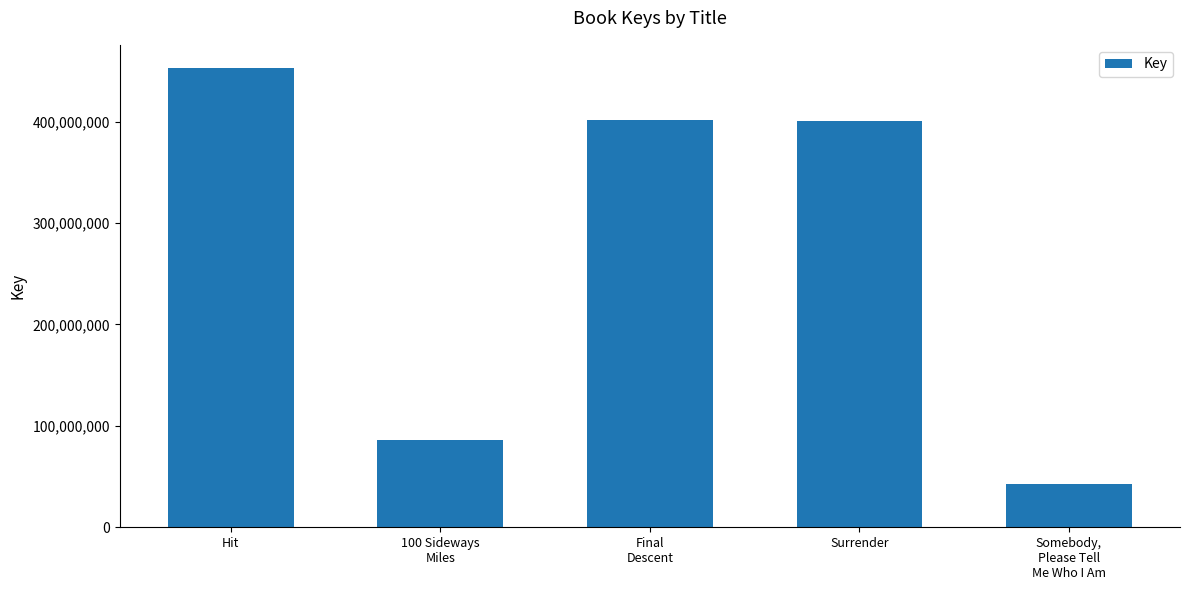

Which has a higher value, Surrender or Hit?

Hit